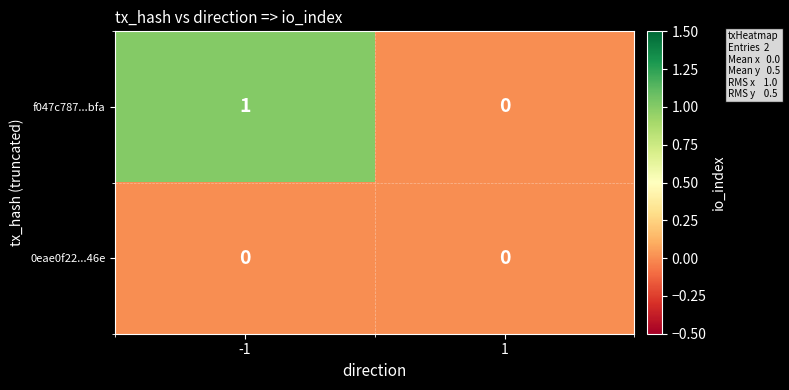

Reading left to right, list all the values displayed in this chart.

f047c787...bfa: 1	0
0eae0f22...46e: 0	0